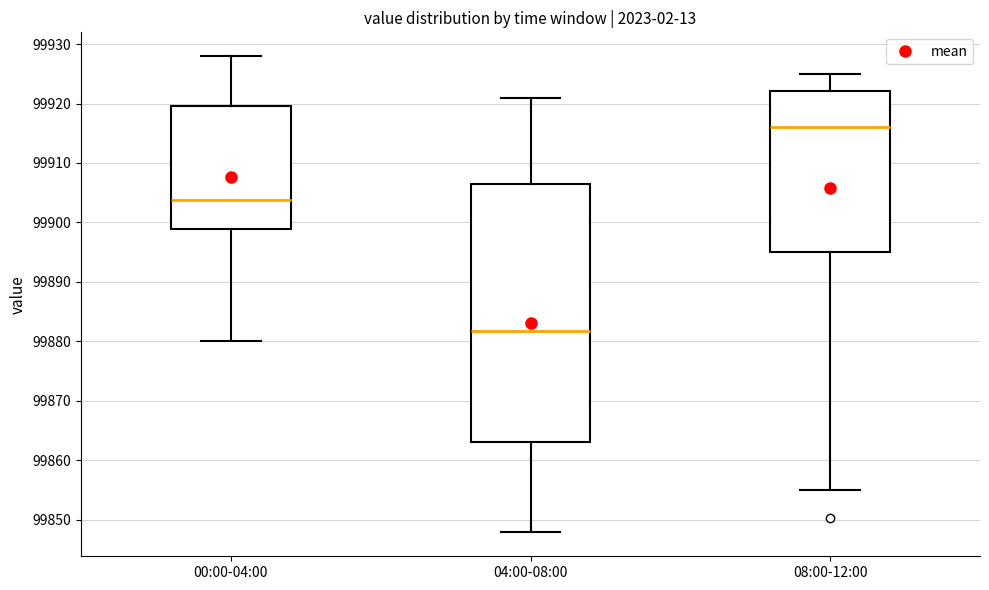

Which box is the tallest, from its lower edge to its upper edge?

04:00-08:00